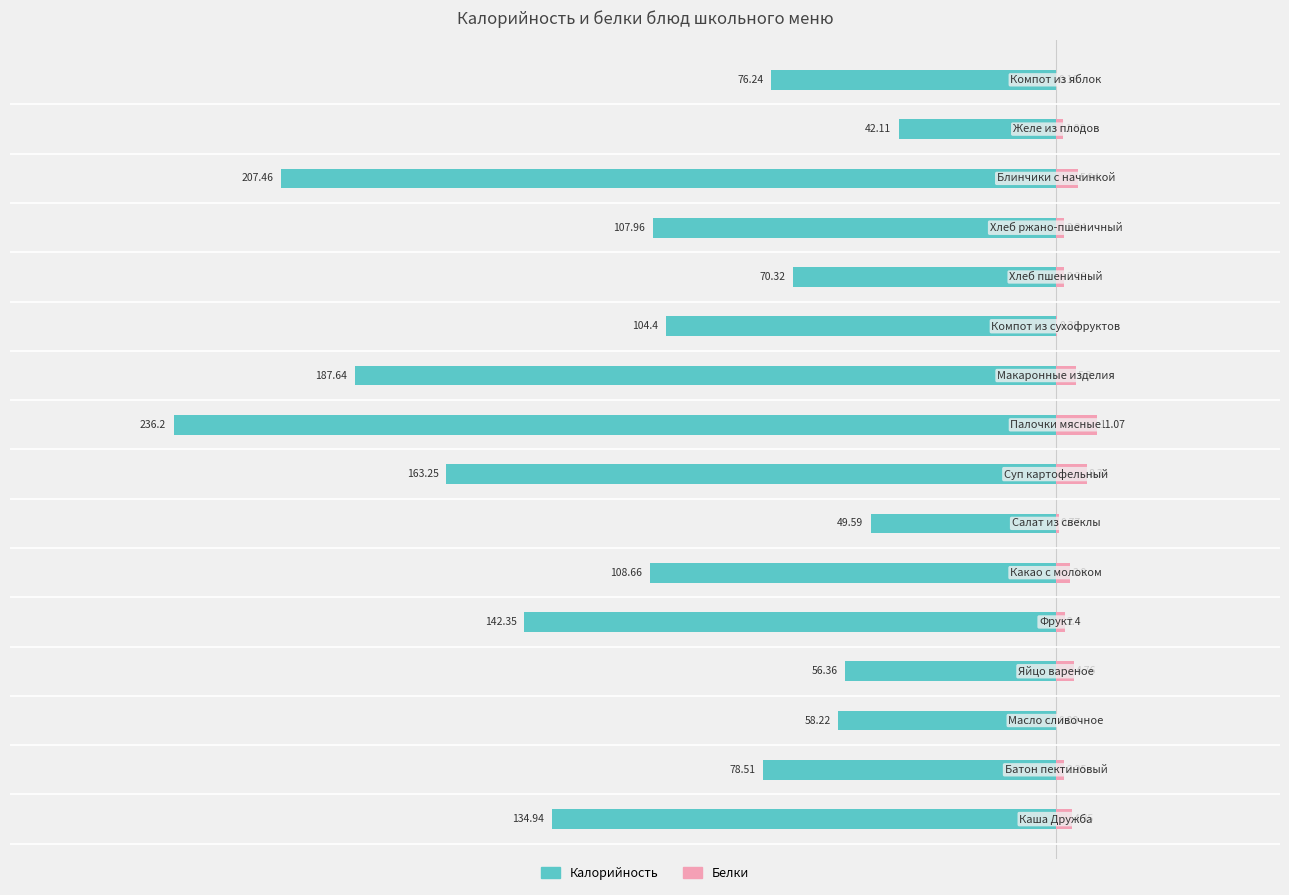

Rank the series at −300 from lowest to highest value.

Калорийность, Белки